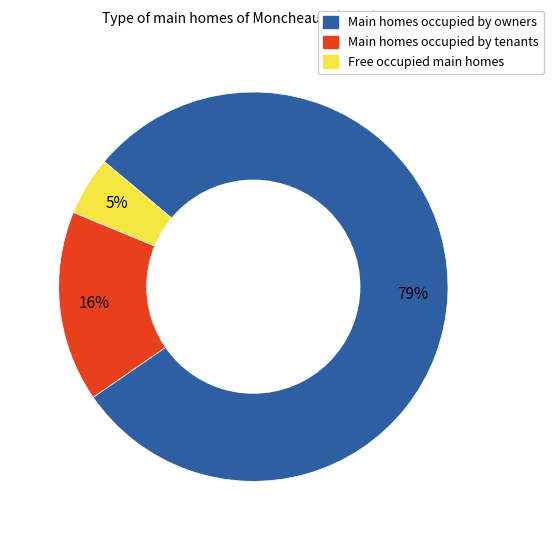

Is there a majority slice in this chart?

Yes